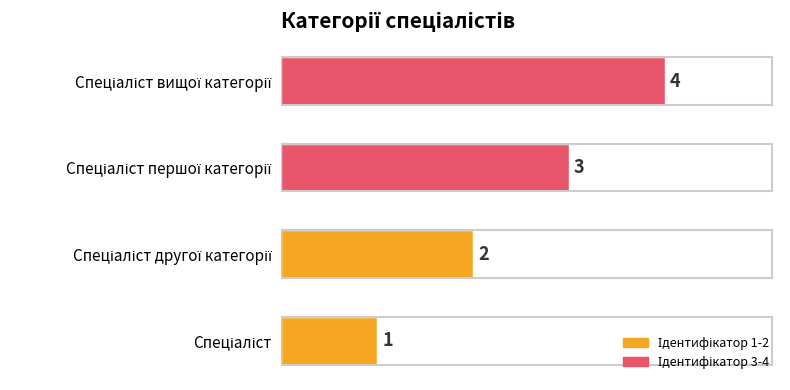

How many series are shown in this chart?

1